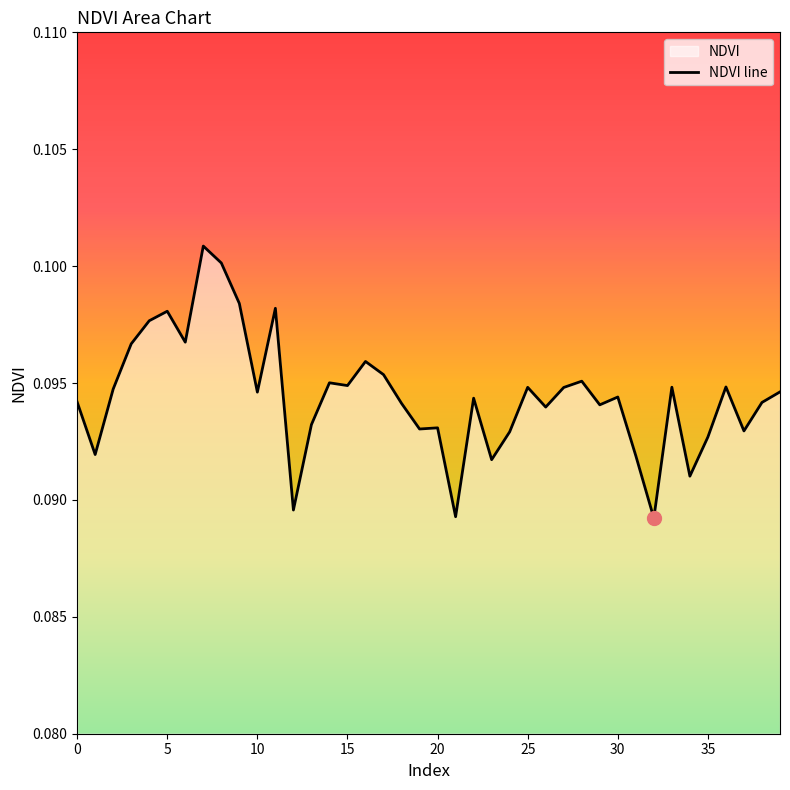

What is the sum of all values?

3.8